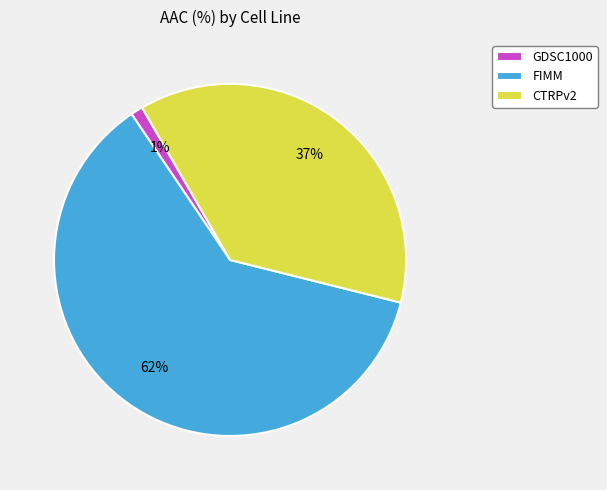

Which slice is the smallest?

GDSC1000